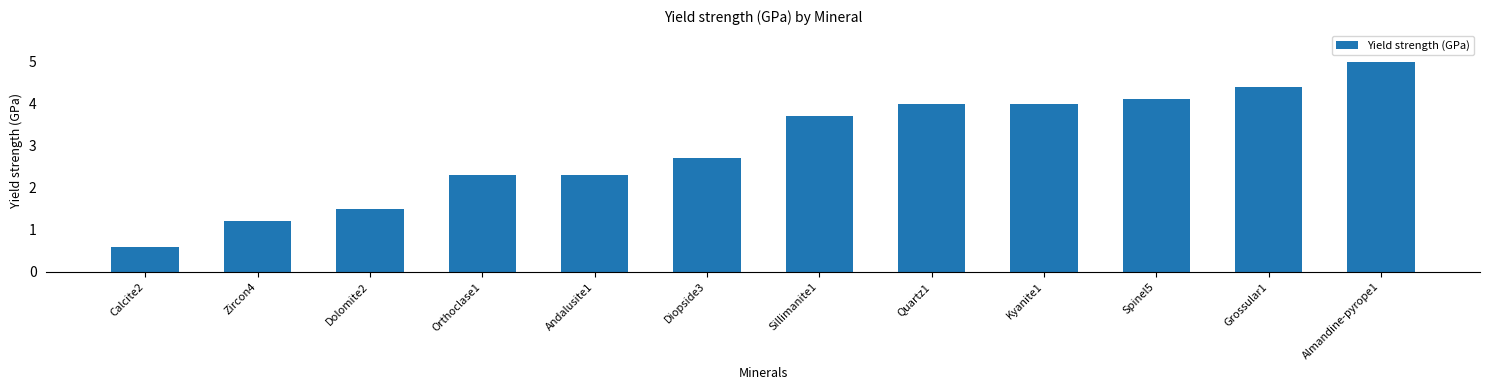

What is the minimum value shown in the chart?

0.6